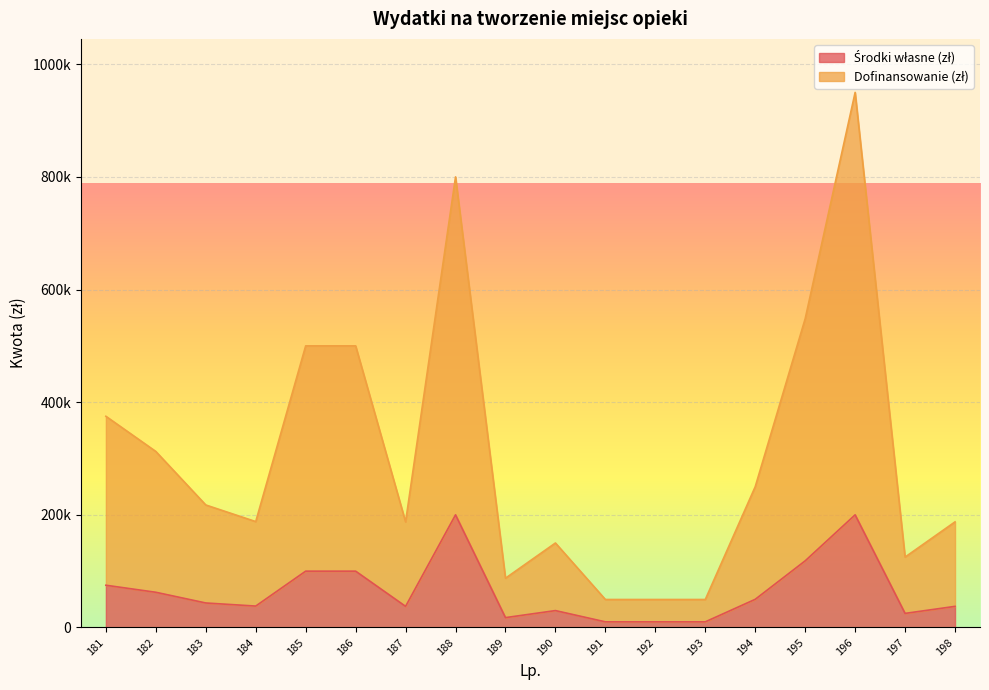

At which category is the sum across all series the highest?

196